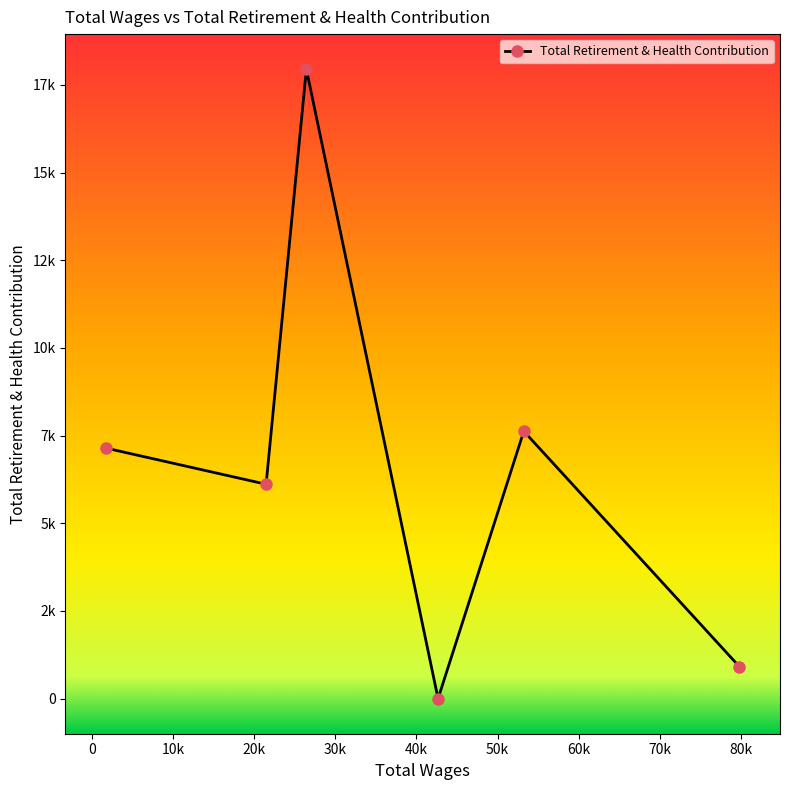

Is this an area chart (filled region under the line)?

No